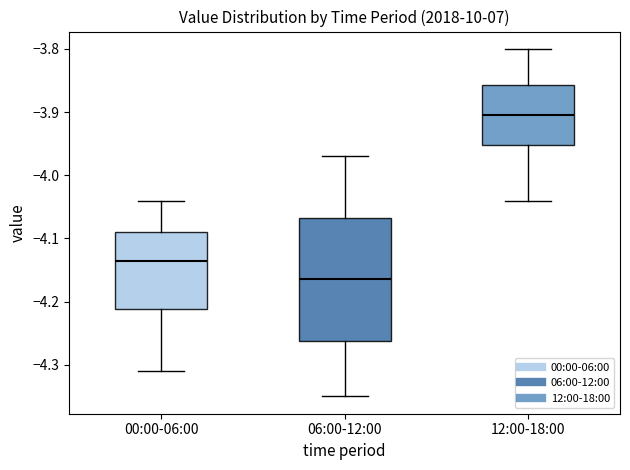

Reading left to right, read every box against the y-axis: the position of its median line, the range the box covers, and the ends of its whiskers. The values are not printed on the chart, so give them approximately, as read against the axis.

00:00-06:00: median -4.13, box -4.21 to -4.09, whiskers -4.31 to -4.04
06:00-12:00: median -4.16, box -4.26 to -4.07, whiskers -4.35 to -3.97
12:00-18:00: median -3.90, box -3.95 to -3.86, whiskers -4.04 to -3.80